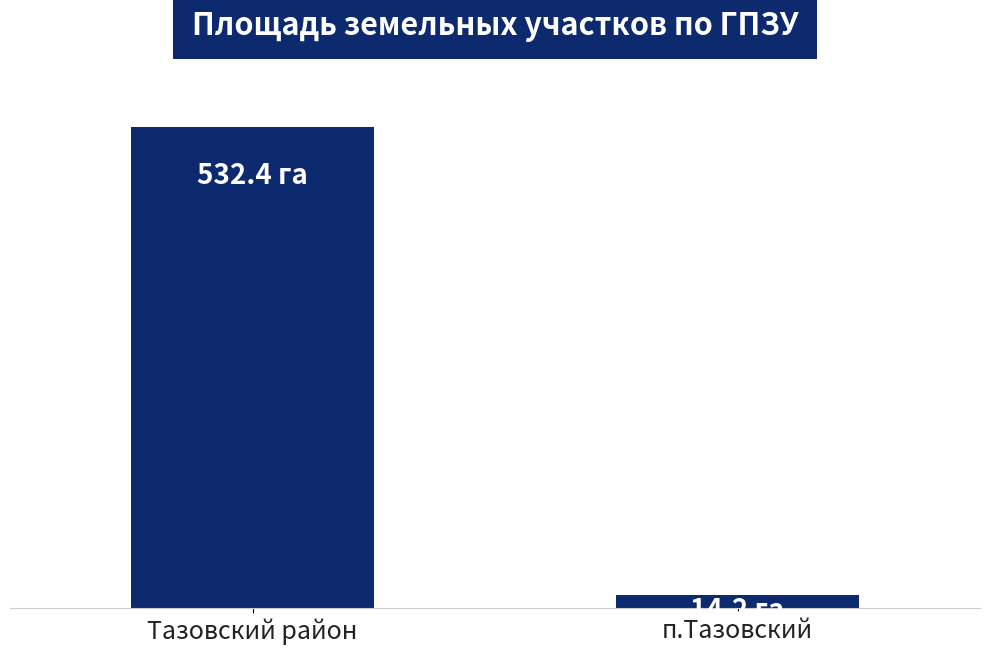

At which label is the value closest to 273?

п.Тазовский